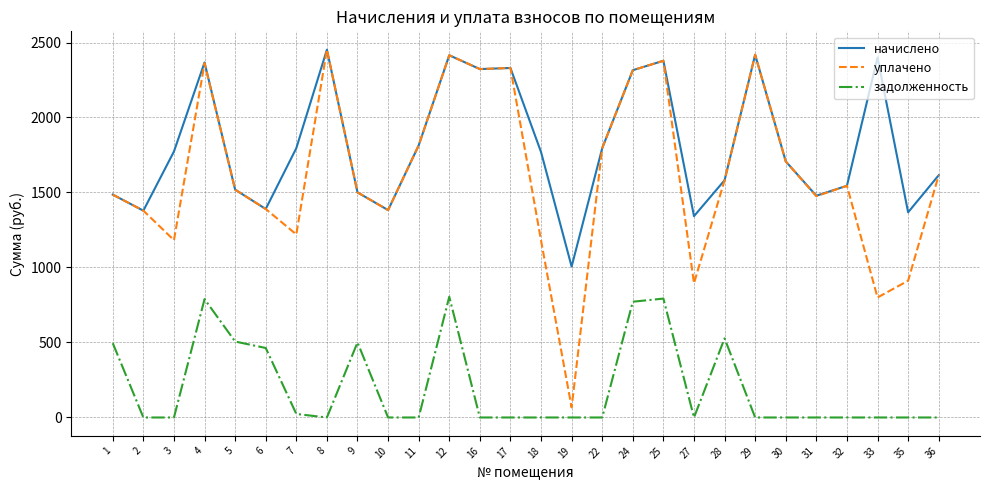

What is the spread (max minus min) of values at 19?

1006.0